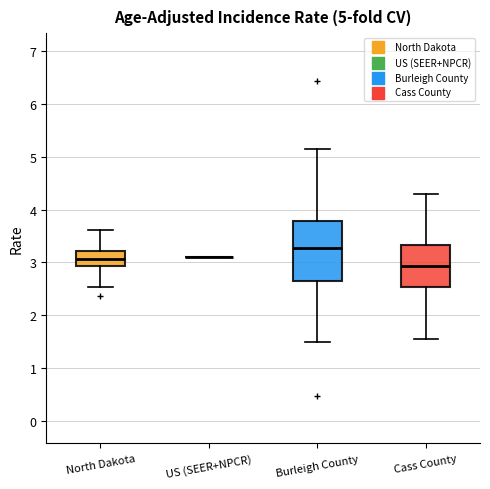

Which box is the tallest, from its lower edge to its upper edge?

Burleigh County